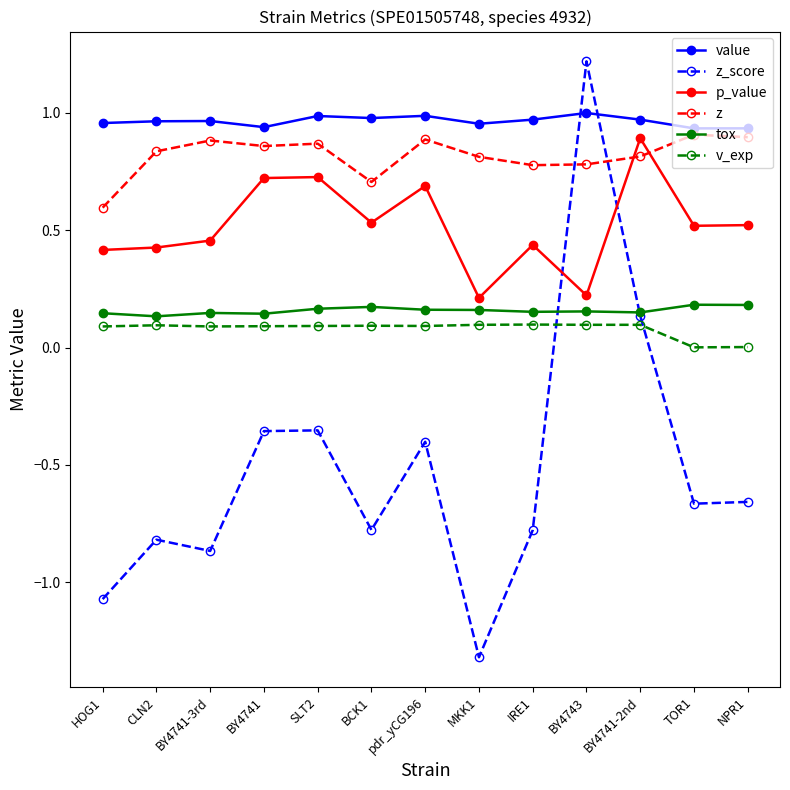

True or false: z has a value of 1.4 at MKK1.

False